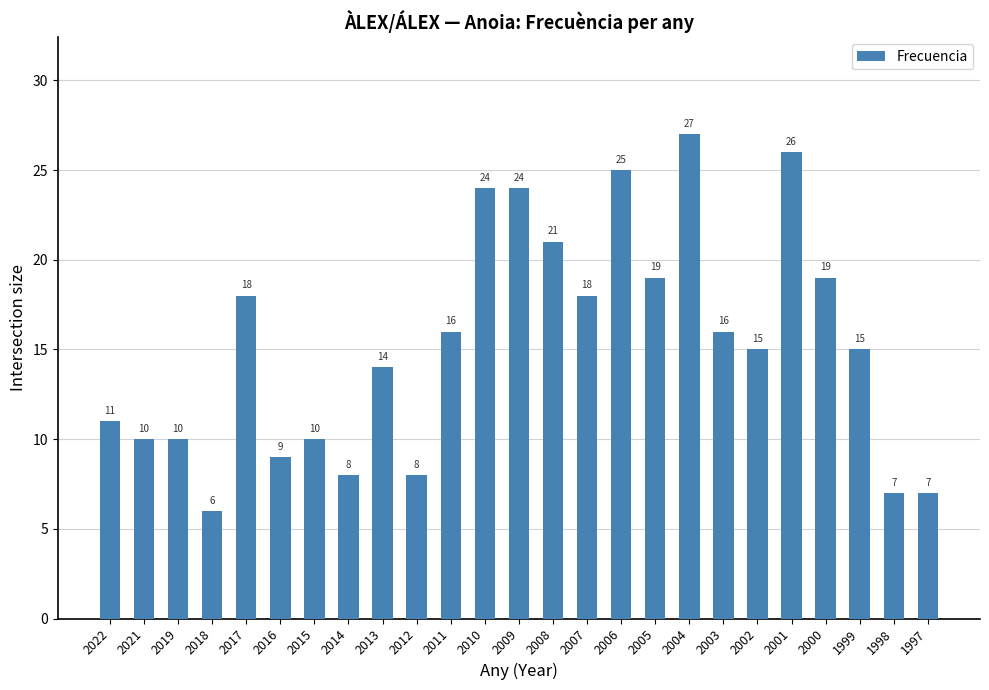

Between 2018 and 2019, which is larger?

2019